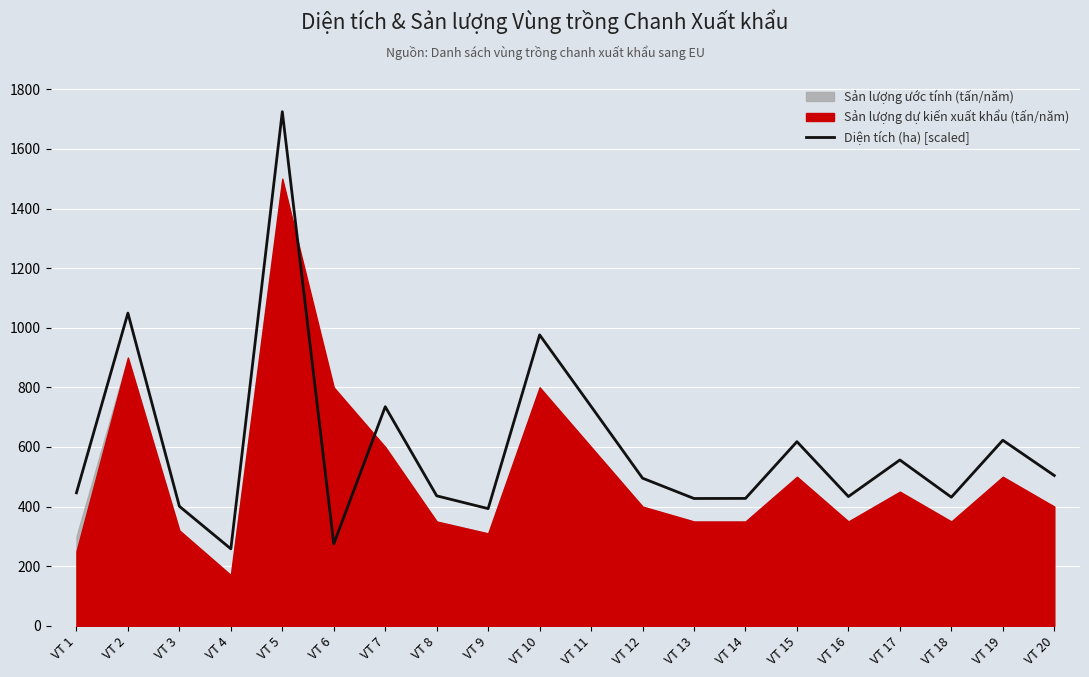

True or false: the data shows 617.8 at VT 15.

True